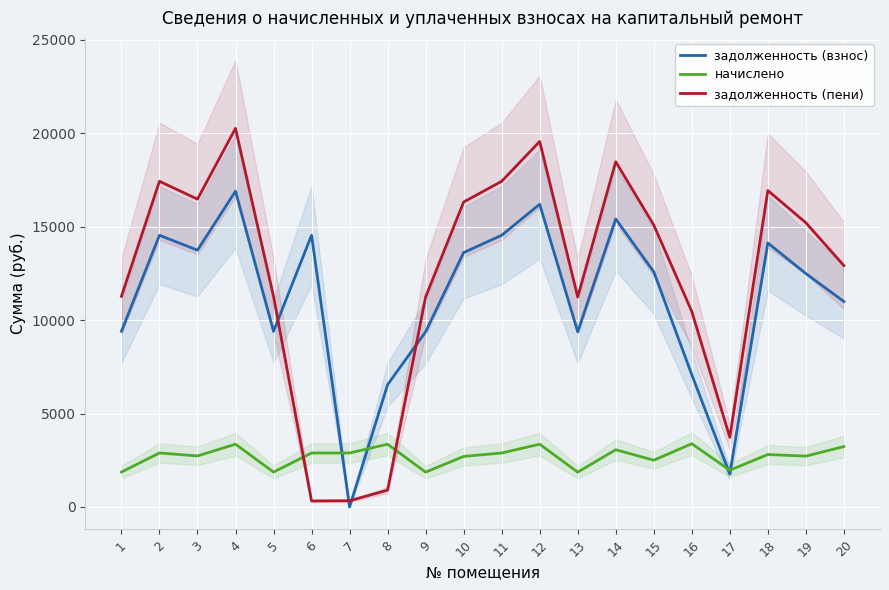

True or false: задолженность (пени) has more than 2 interior local peaks.

True